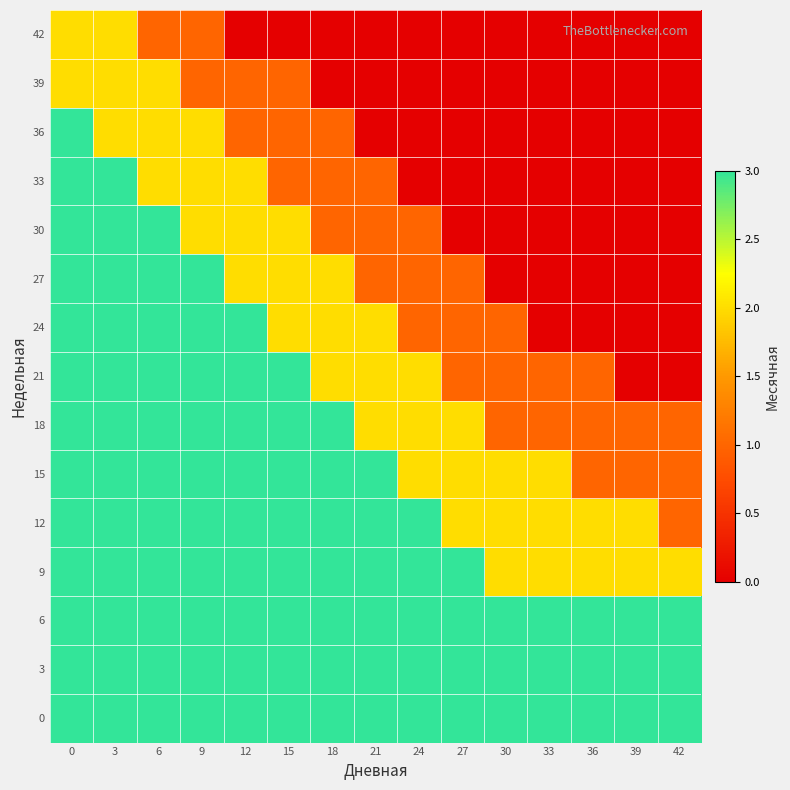

List the series in order of their peak value, lowest first.

39, 42, 0, 3, 6, 9, 12, 15, 18, 21, 24, 27, 30, 33, 36